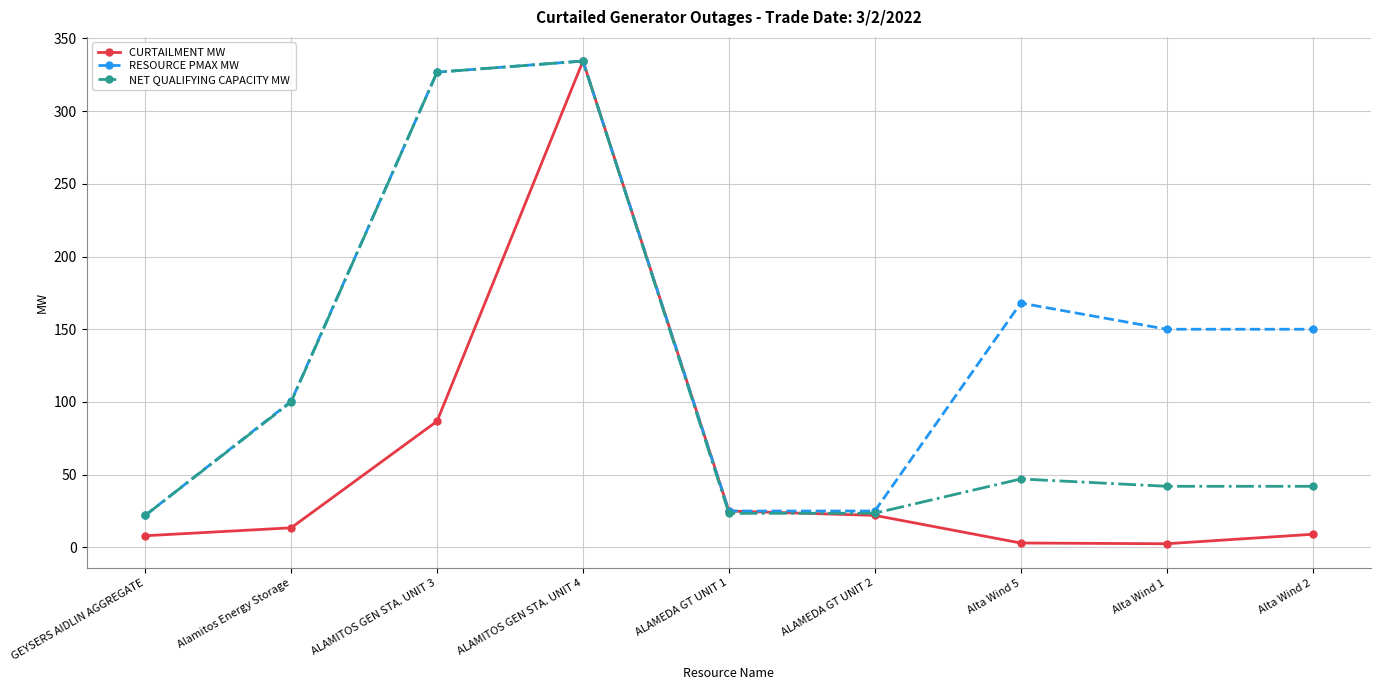

The value of RESOURCE PMAX MW at Alta Wind 1 is 255.9. True or false?

False